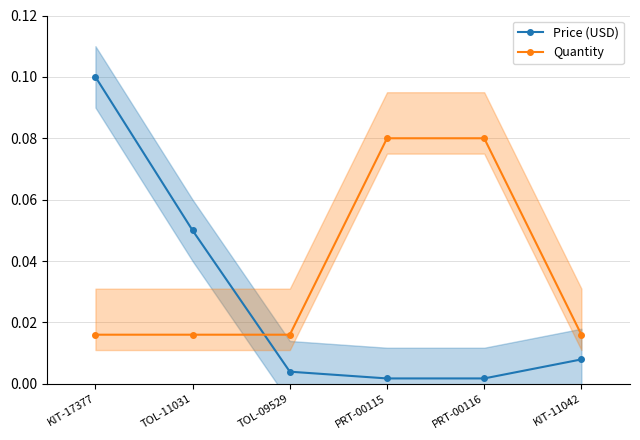

Is this an area chart (filled region under the line)?

No